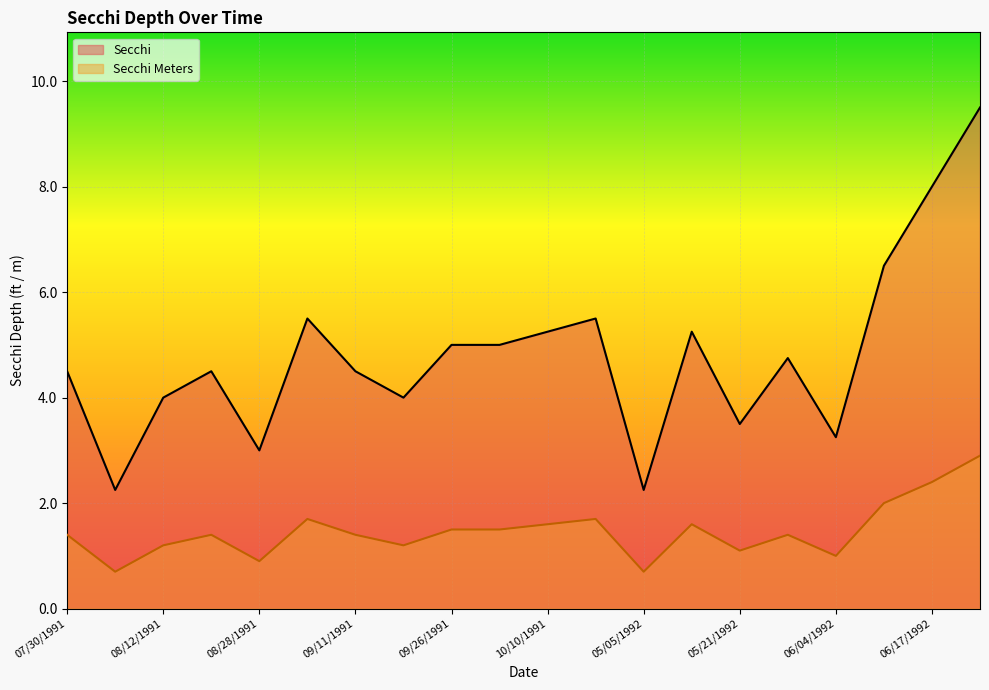

Between 09/04/1991 and 08/28/1991, which is larger?

09/04/1991